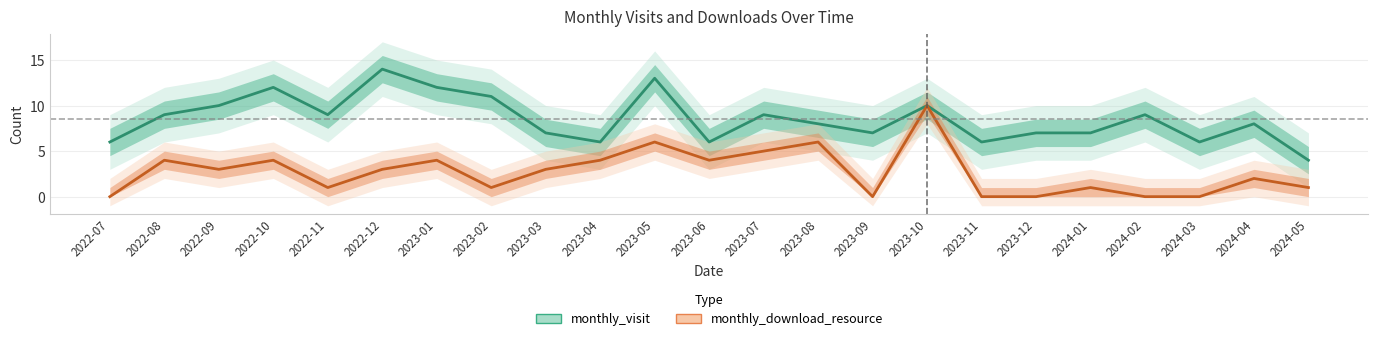

What are all the series names shown in the legend?

monthly_visit, monthly_download_resource